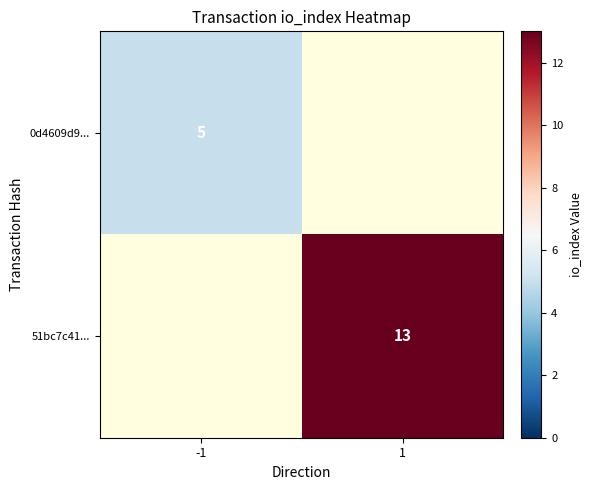

Rank the series at -1 from lowest to highest value.

0d4609d9..., 51bc7c41...